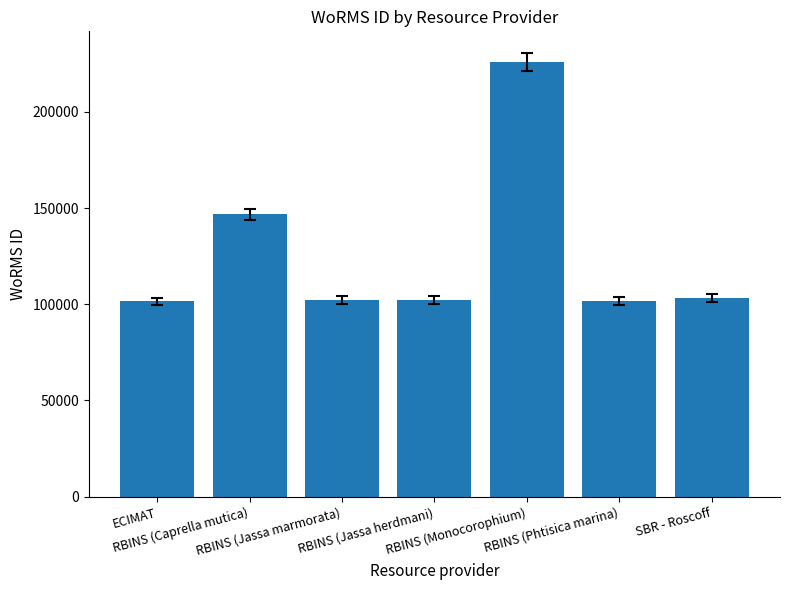

Does the chart contain any negative values?

No